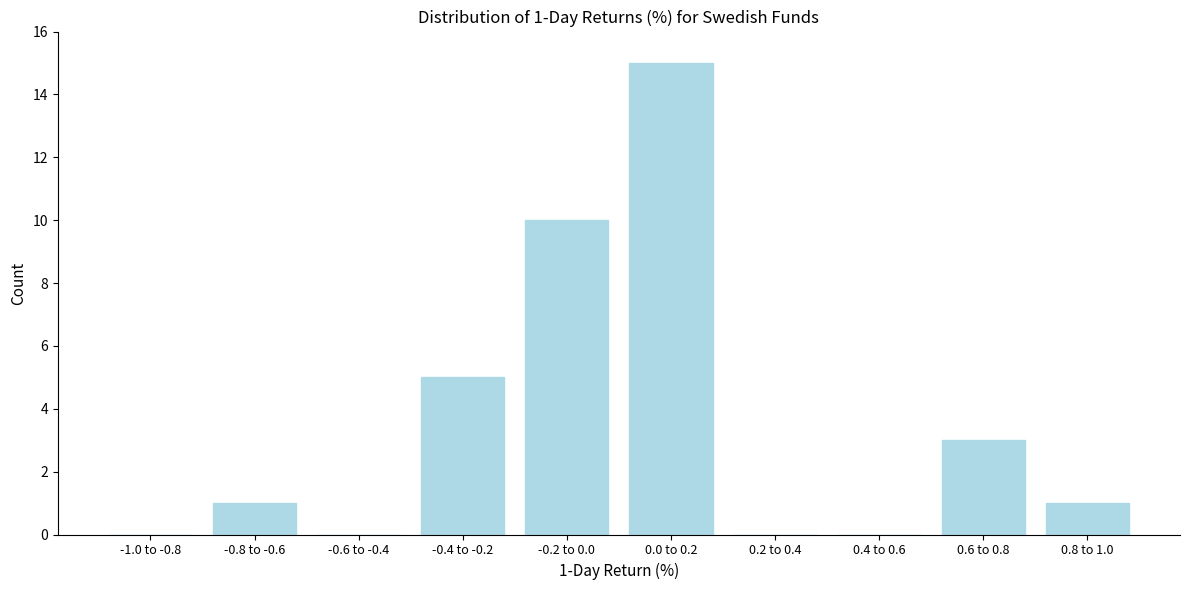

Reading left to right, extract all data points from this chart.

-1.0 to -0.8=0	-0.8 to -0.6=1	-0.6 to -0.4=0	-0.4 to -0.2=5	-0.2 to 0.0=10	0.0 to 0.2=15	0.2 to 0.4=0	0.4 to 0.6=0	0.6 to 0.8=3	0.8 to 1.0=1